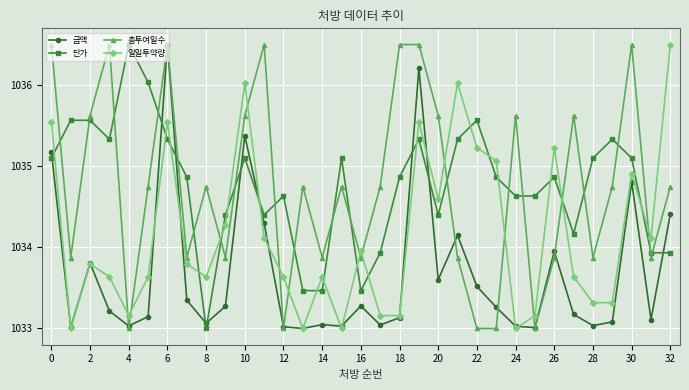

What is the maximum value for 단가?

1036.5